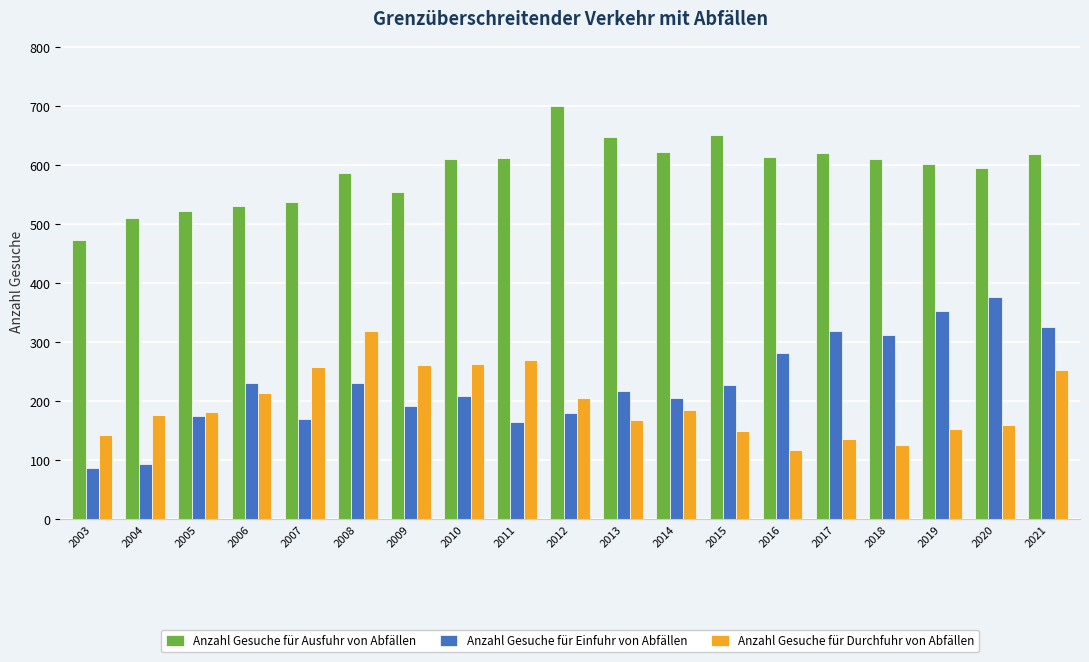

Rank the series at 2018 from highest to lowest value.

Anzahl Gesuche für Ausfuhr von Abfällen, Anzahl Gesuche für Einfuhr von Abfällen, Anzahl Gesuche für Durchfuhr von Abfällen